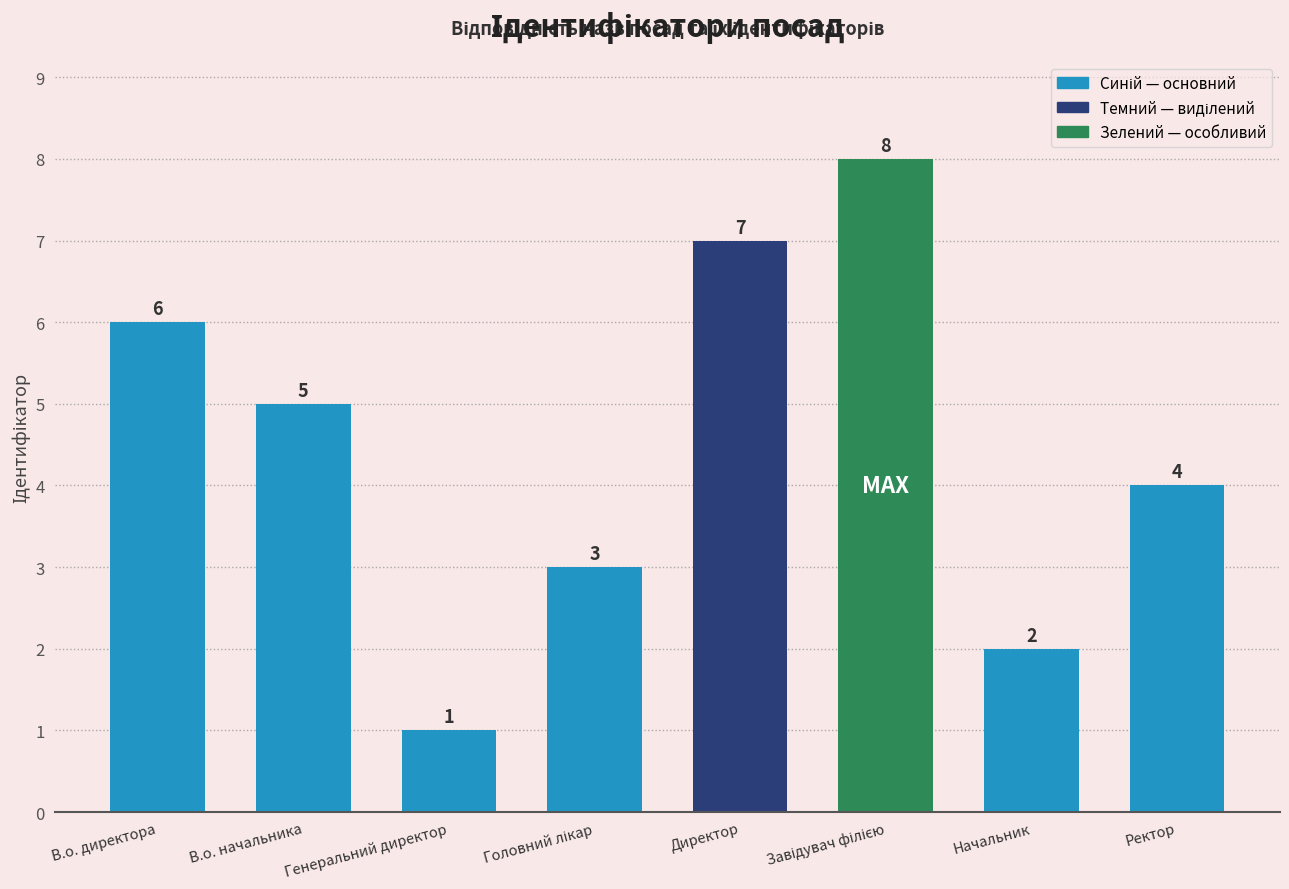

What is the maximum value shown in the chart?

8